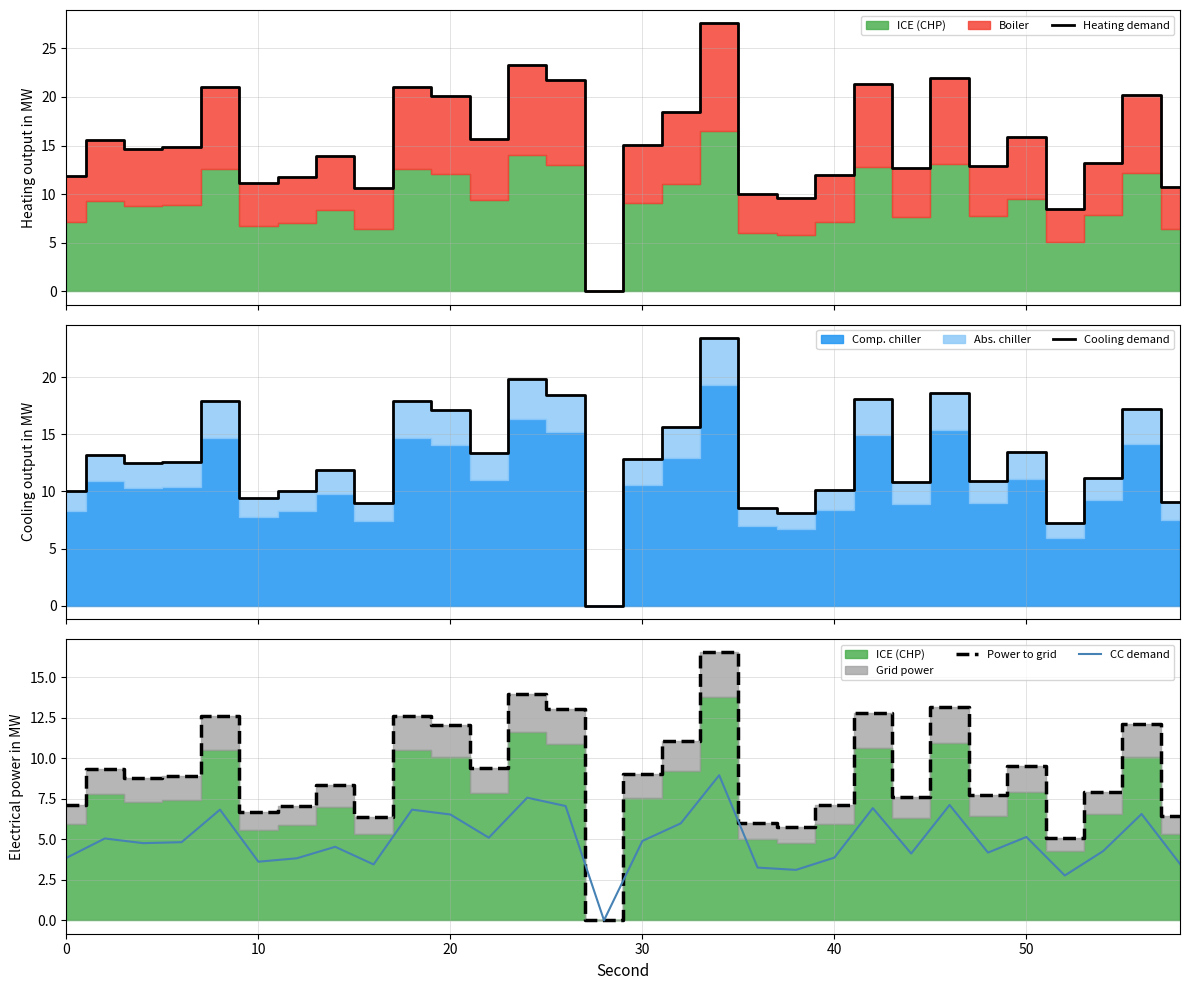

The Power to grid series shows 16.6 at 50. True or false?

False